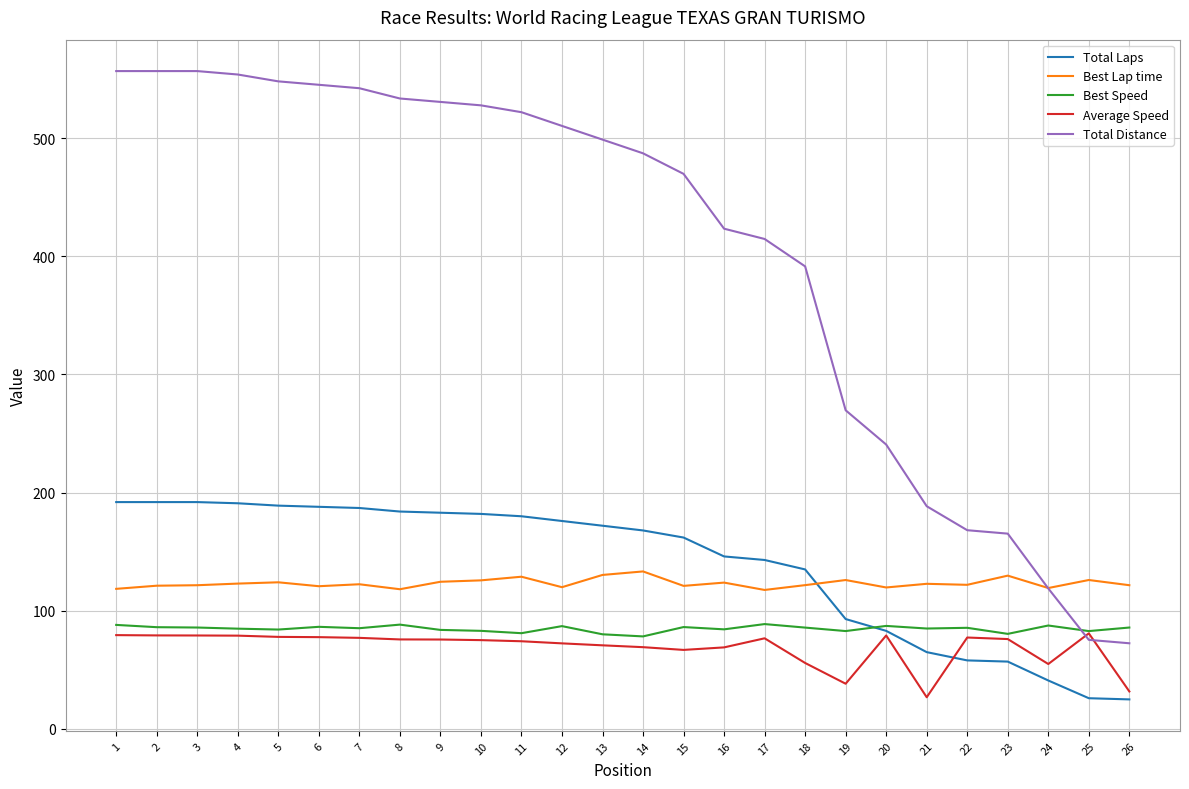

What is the minimum value for Best Lap time?

117.6